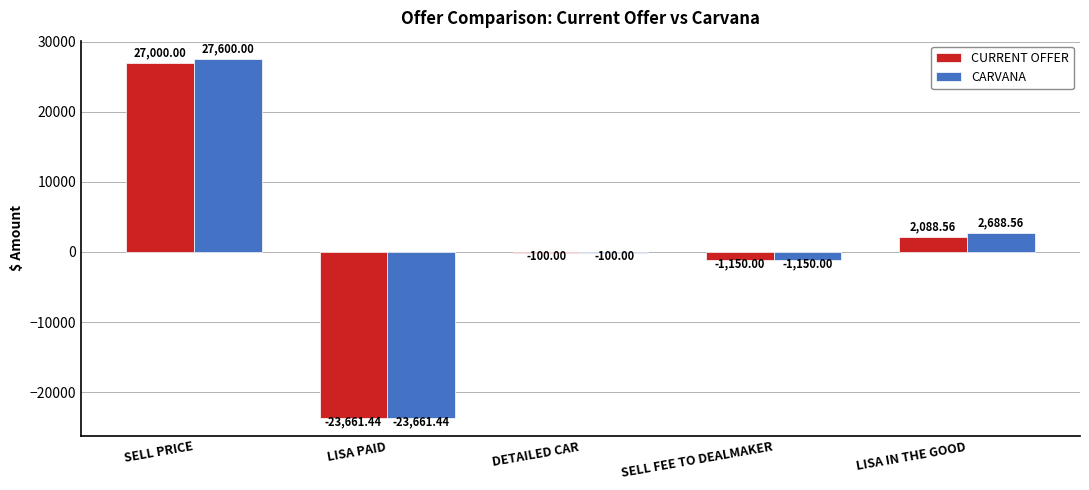

At which category does the chart reach its peak across all series?

SELL PRICE